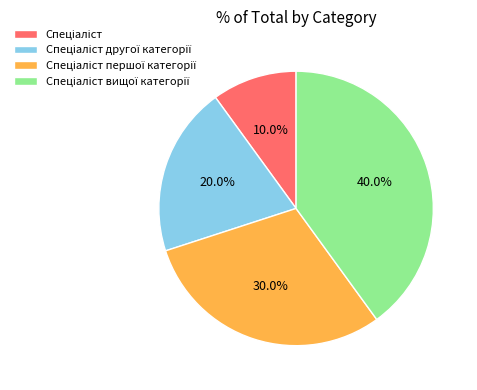

Count the number of slices in the pie.

4